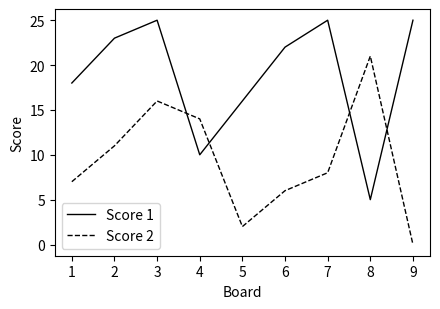

True or false: Score 2 has more than 0 points higher than both neighbors.

True